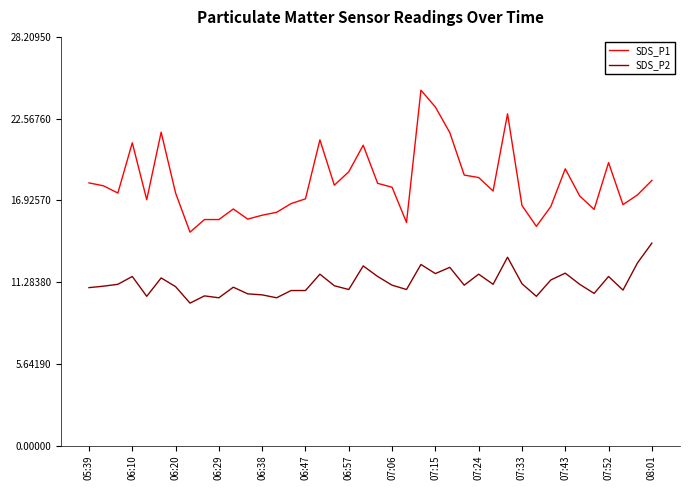

Which series has the largest range (max minus min)?

SDS_P1